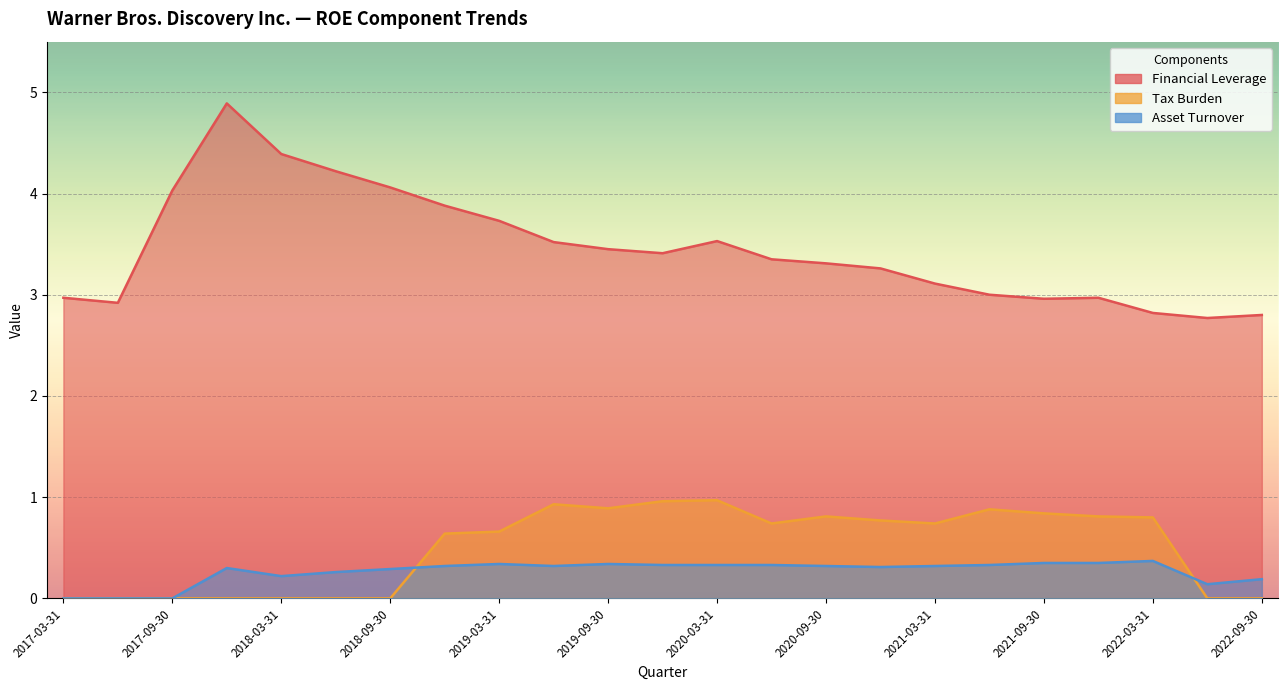

Which series has the largest range (max minus min)?

Financial Leverage